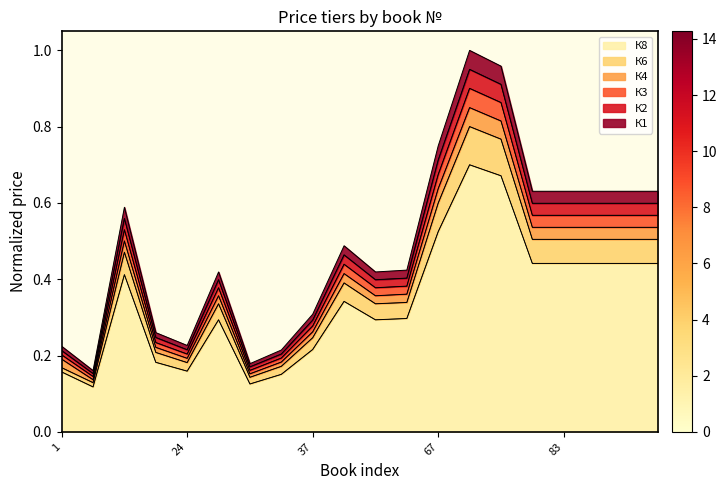

At which label does К4 reach its peak?

68